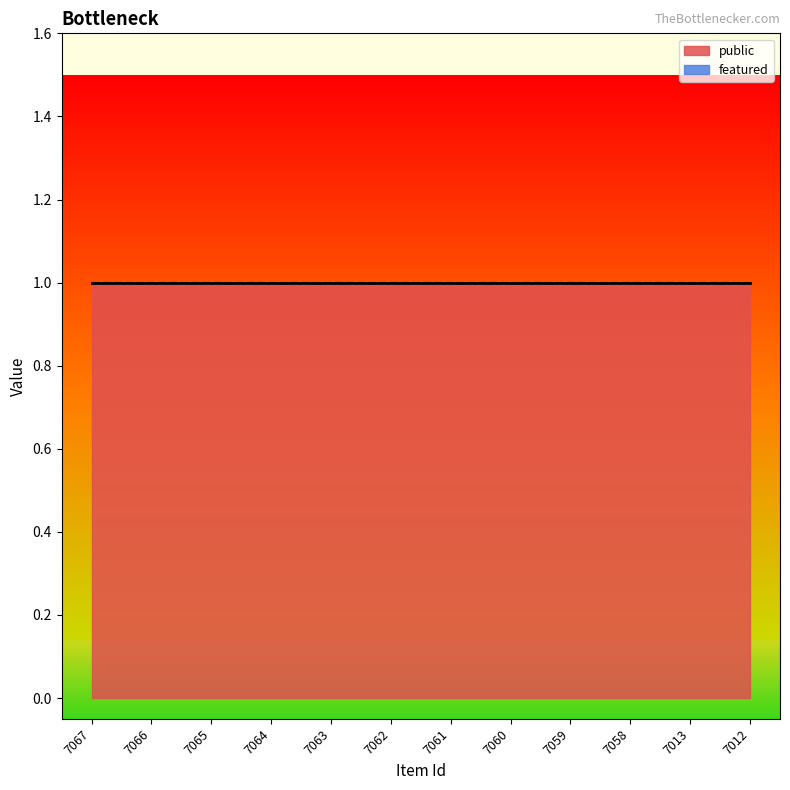

List the series in order of their overall mean, lowest first.

featured, public